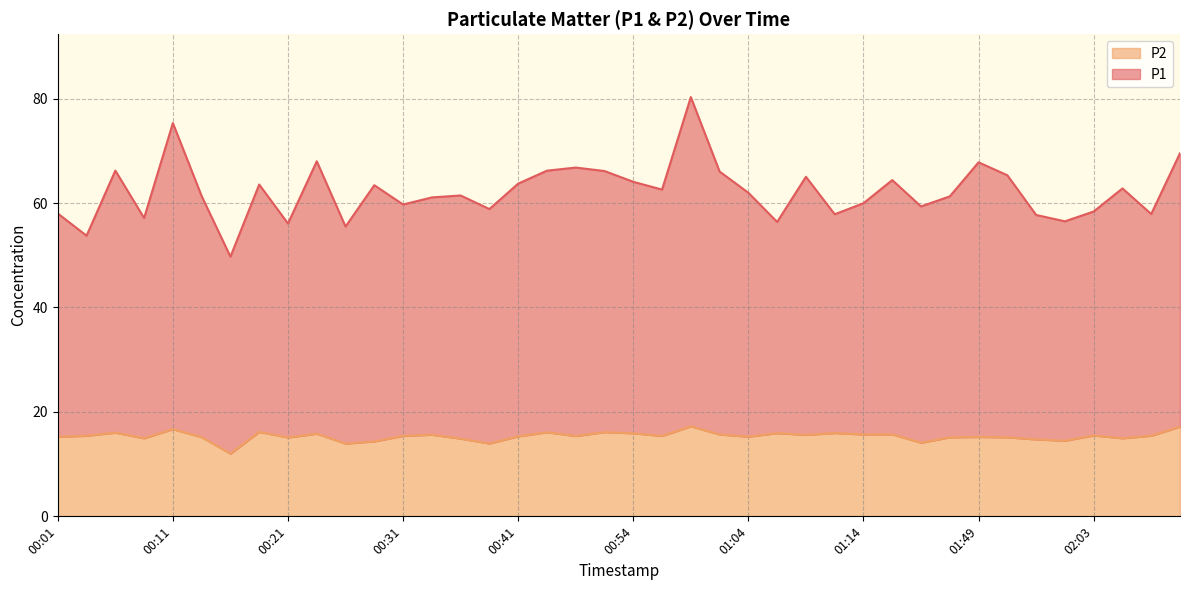

At 00:33, list the series in order from smallest to largest.

P2, P1